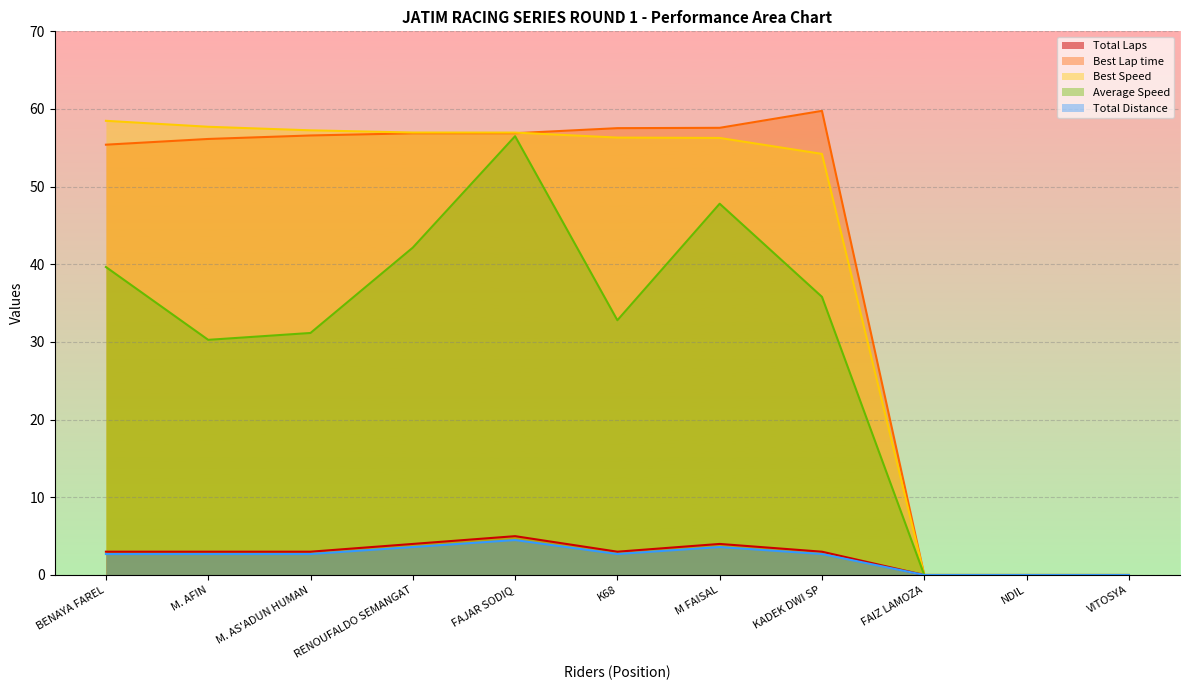

True or false: Average Speed and Best Speed intersect in this chart.

False